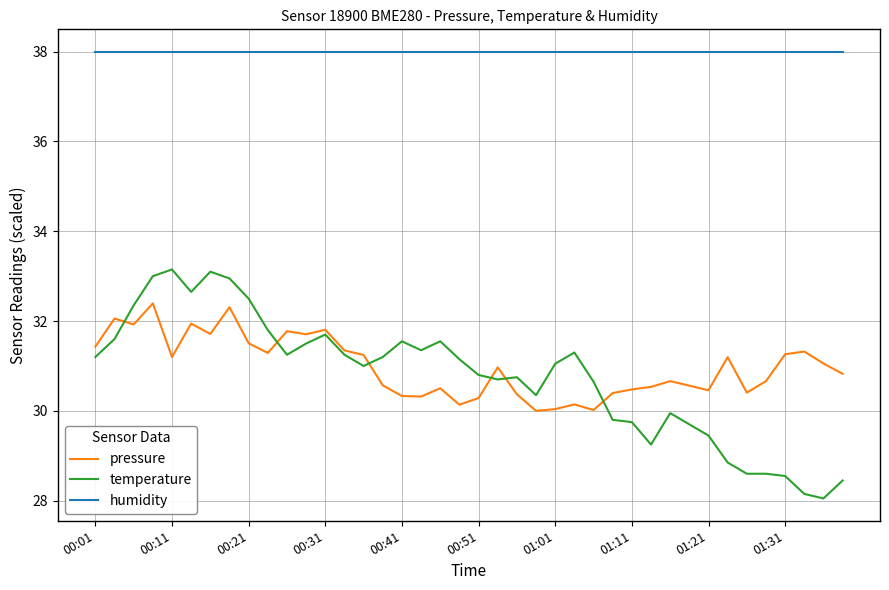

Which series has the largest total across all categories?

humidity